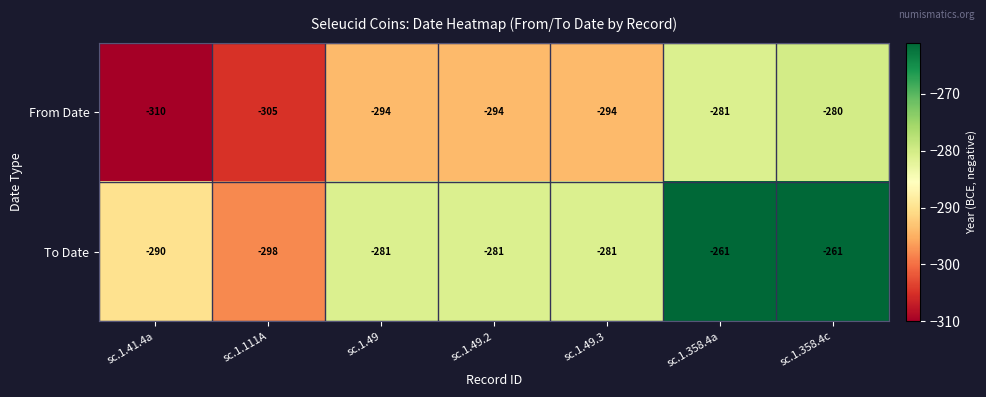

What is the total value across all series at sc.1.111A?

-603